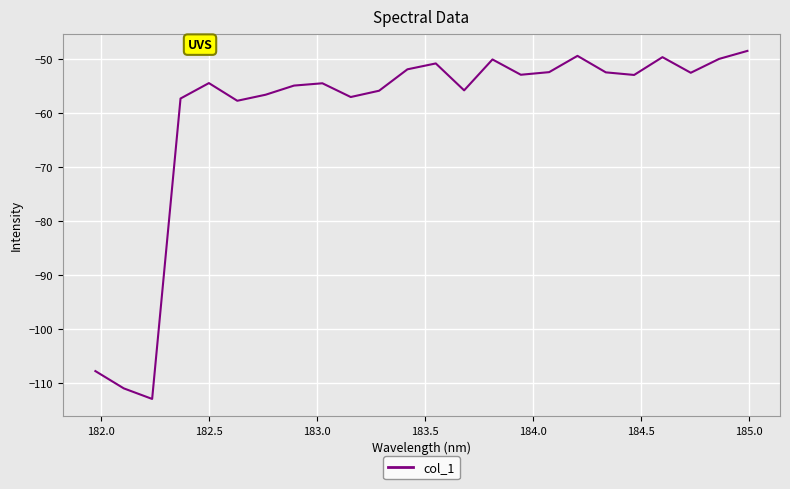

What is the difference between the maximum and minimum values?

64.4